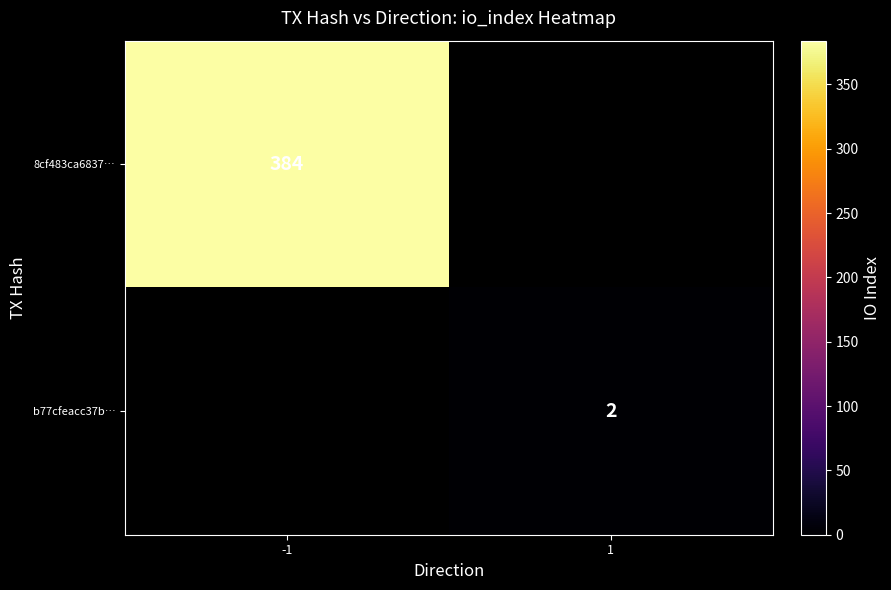

The 8cf483ca6837… series shows 384 at -1. True or false?

True